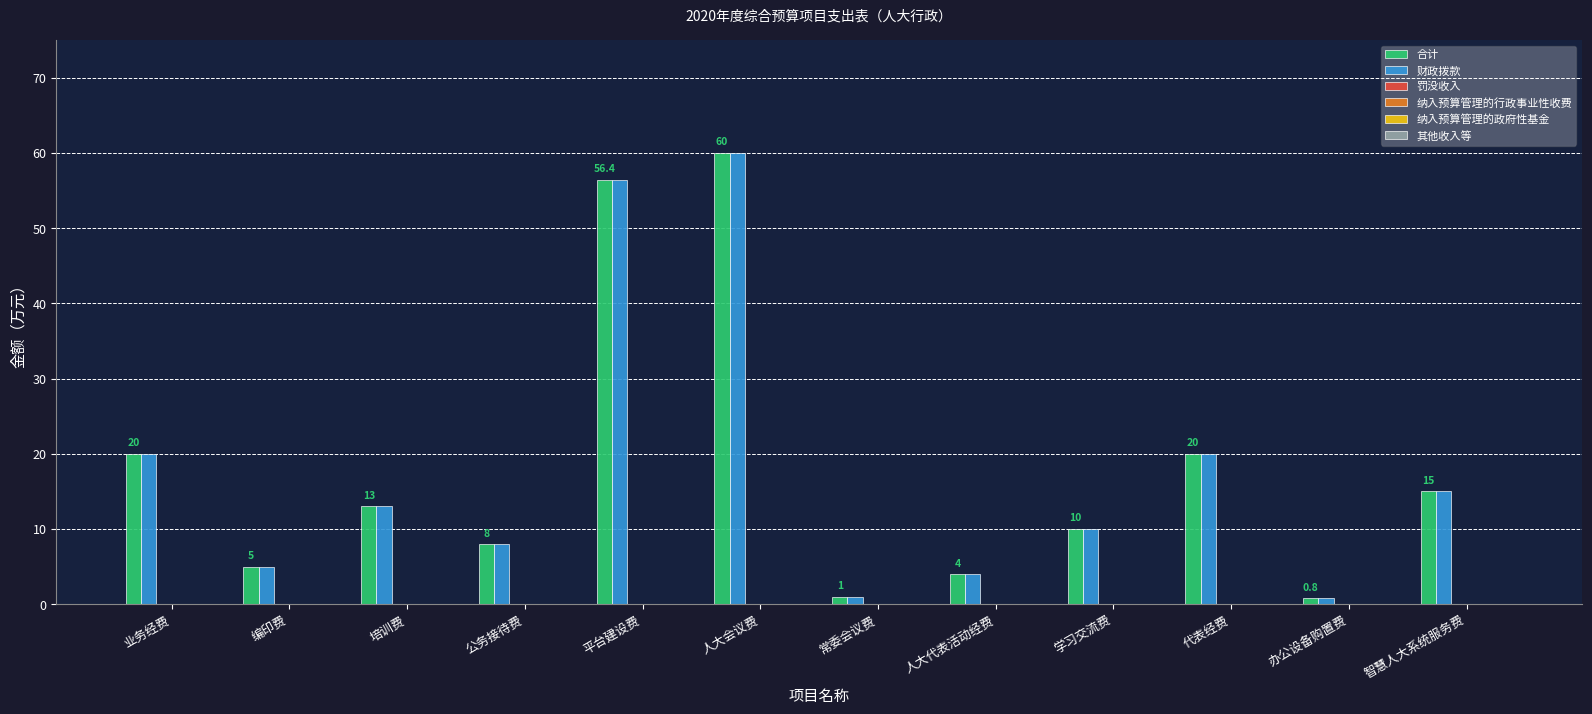

What is the maximum value shown in the chart?

60.0